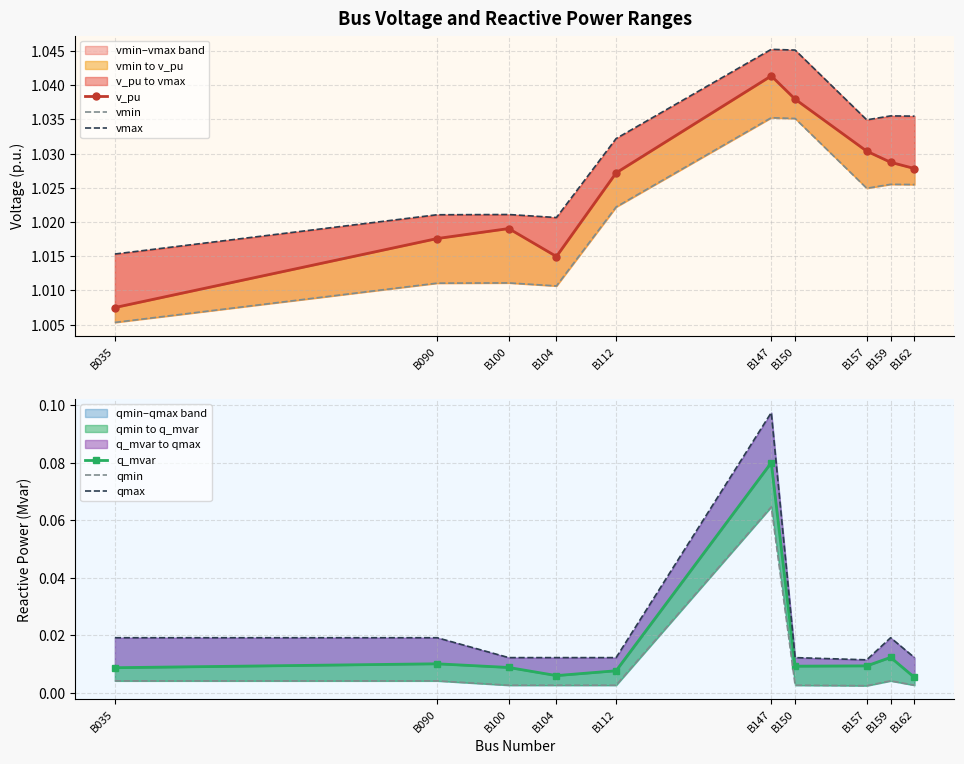

How many interior local valleys does the vmin series have?

2